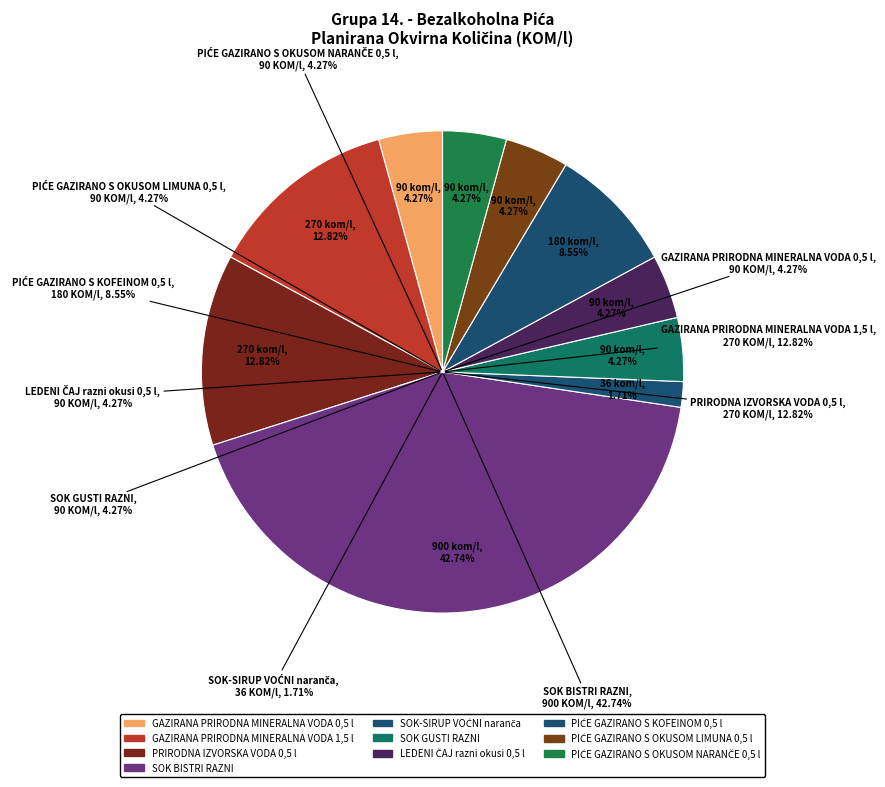

To the nearest percent, what portion does GAZIRANA PRIRODNA MINERALNA VODA 0,5 l represent?

4%